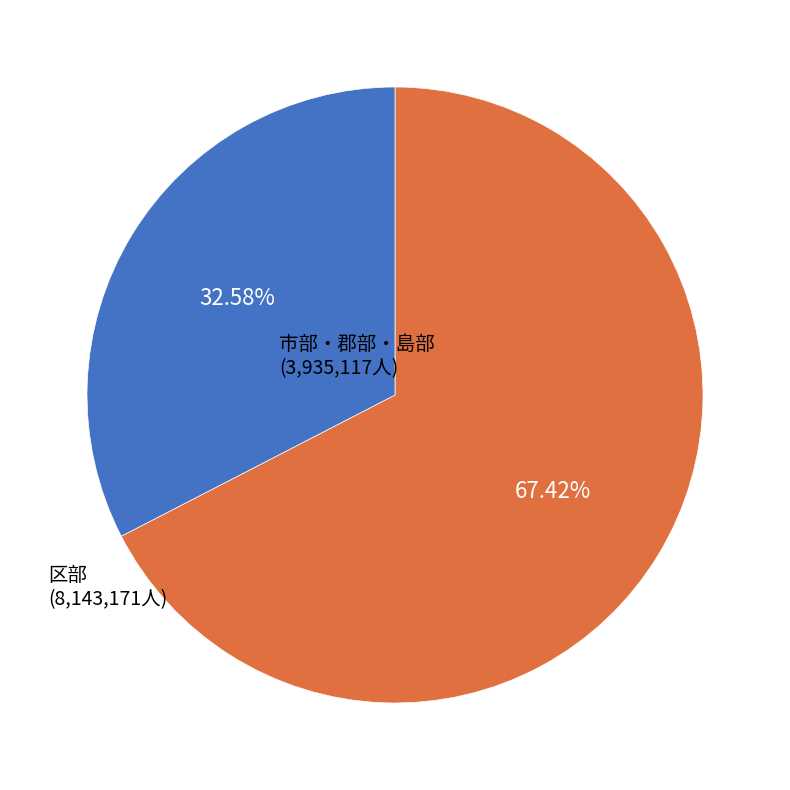

Is there a majority slice in this chart?

Yes